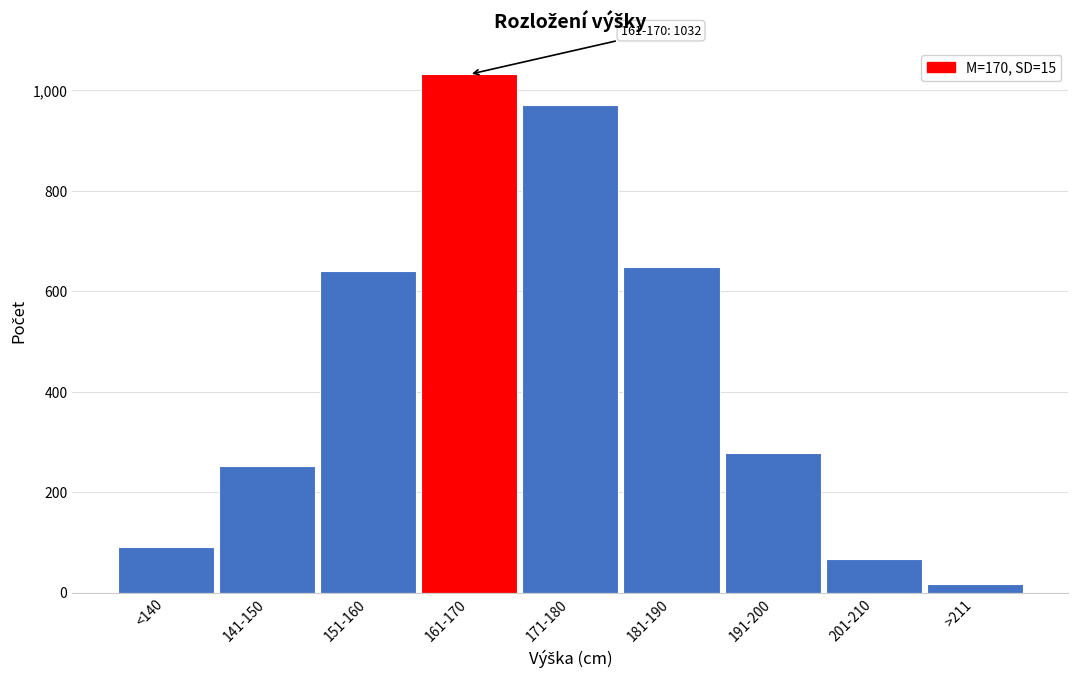

Reading right to left, list all the values displayed in this chart.

>211=18	201-210=67	191-200=279	181-190=648	171-180=972	161-170=1032	151-160=640	141-150=252	<140=91